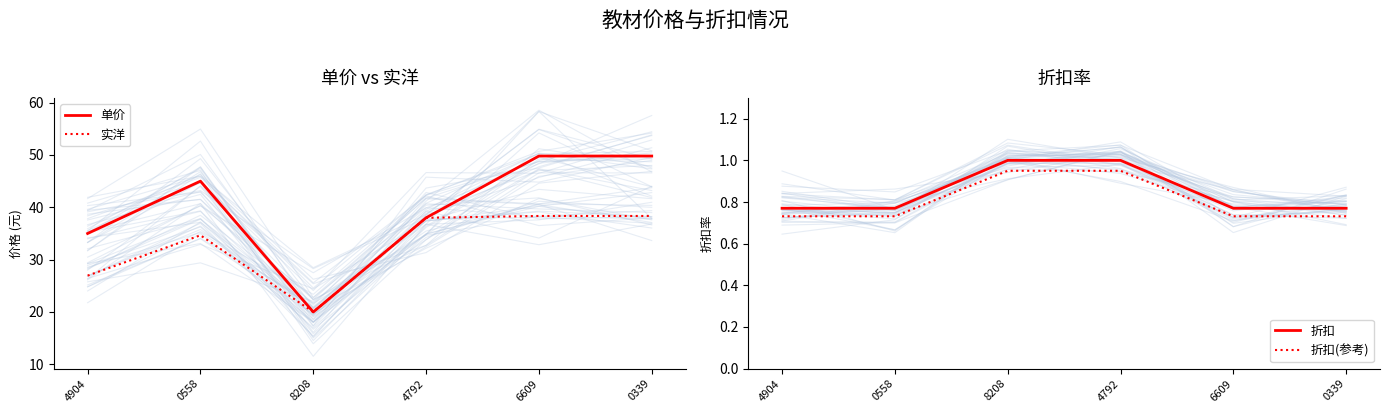

Which label corresponds to the largest value in the chart?

6609